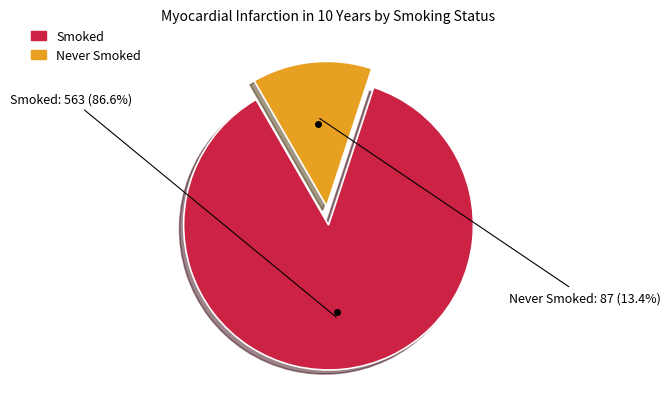

Which category accounts for the majority?

Smoked